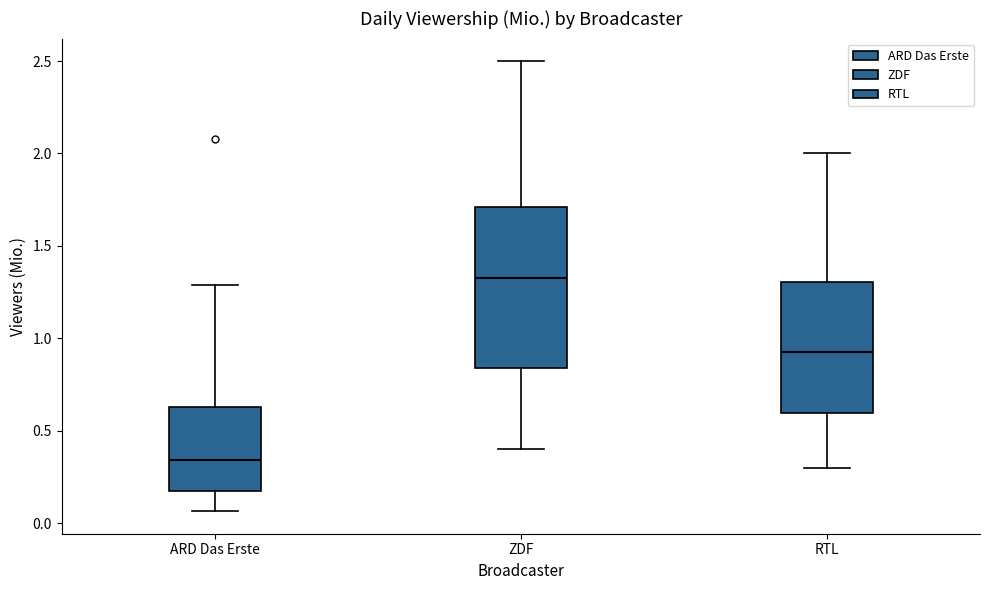

Which box is the tallest, from its lower edge to its upper edge?

ZDF